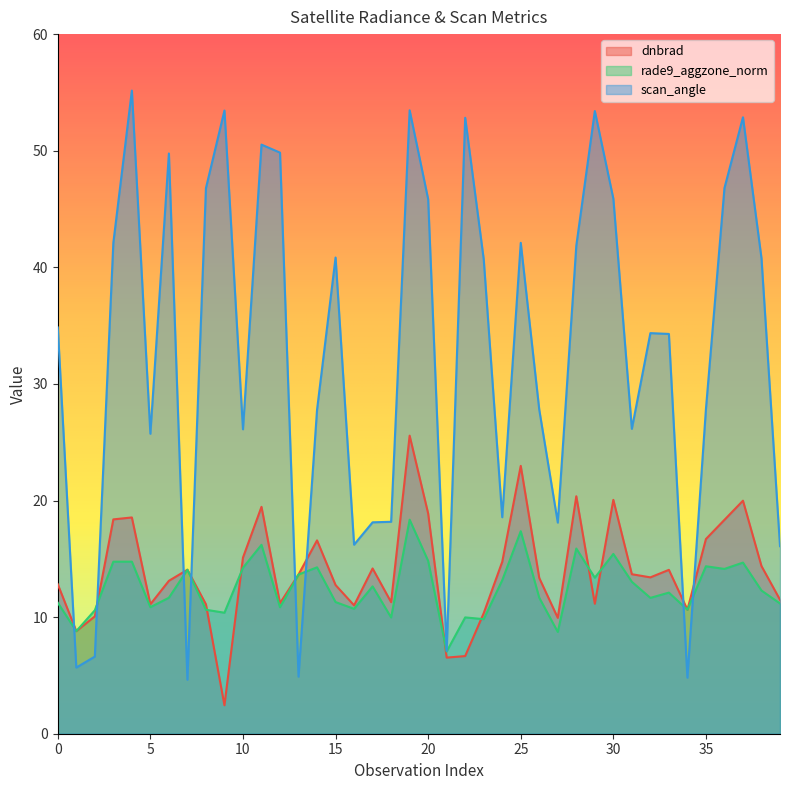

Which has a higher value, 2 or 6?

6